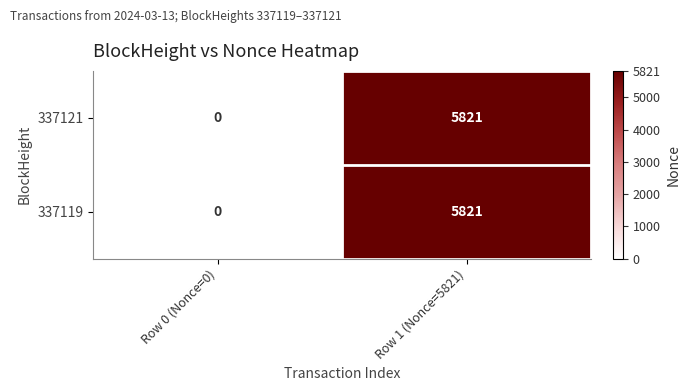

How many categories are shown in the chart?

2